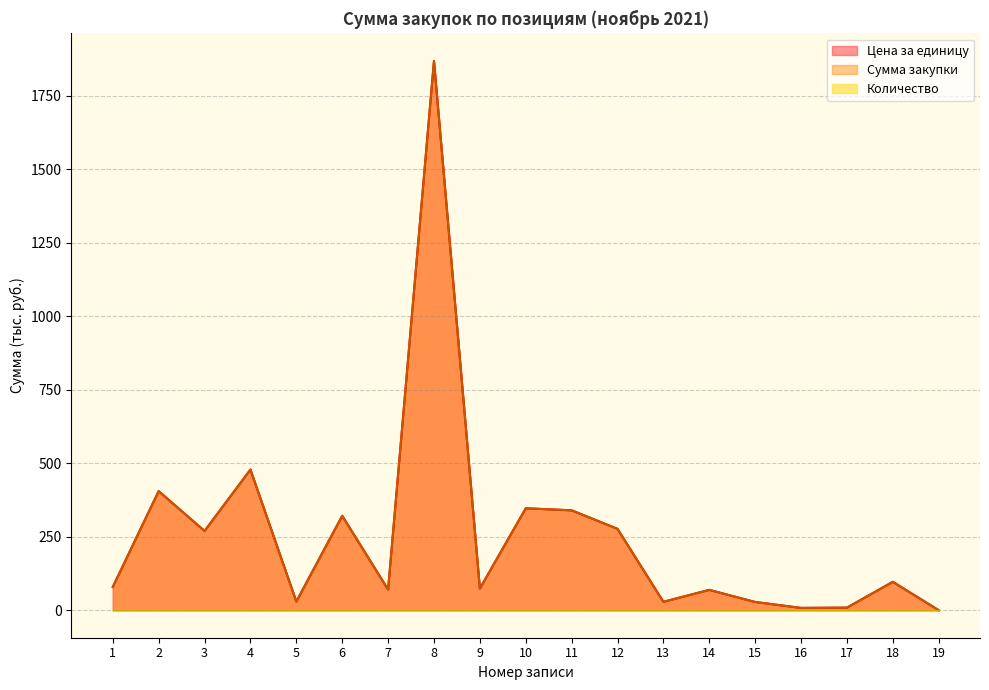

True or false: Сумма закупки and Цена за единицу cross at least once.

False